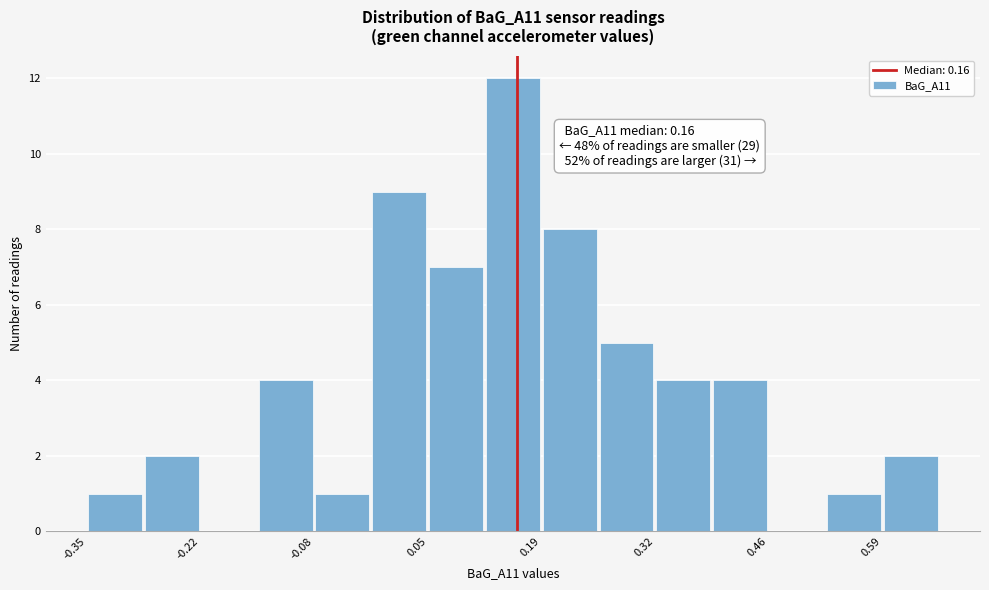

Read against the x-axis, roughly where is the centre of the tallest bar?

0.16